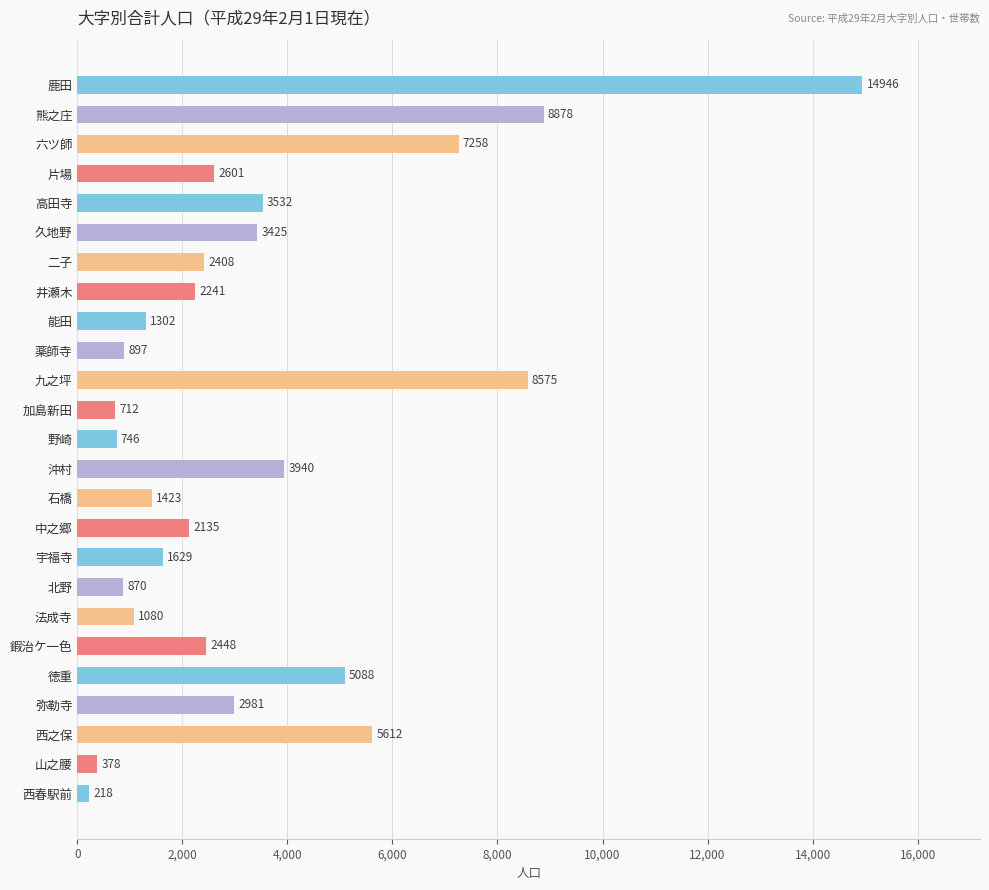

How many data points are less than 2408?

12